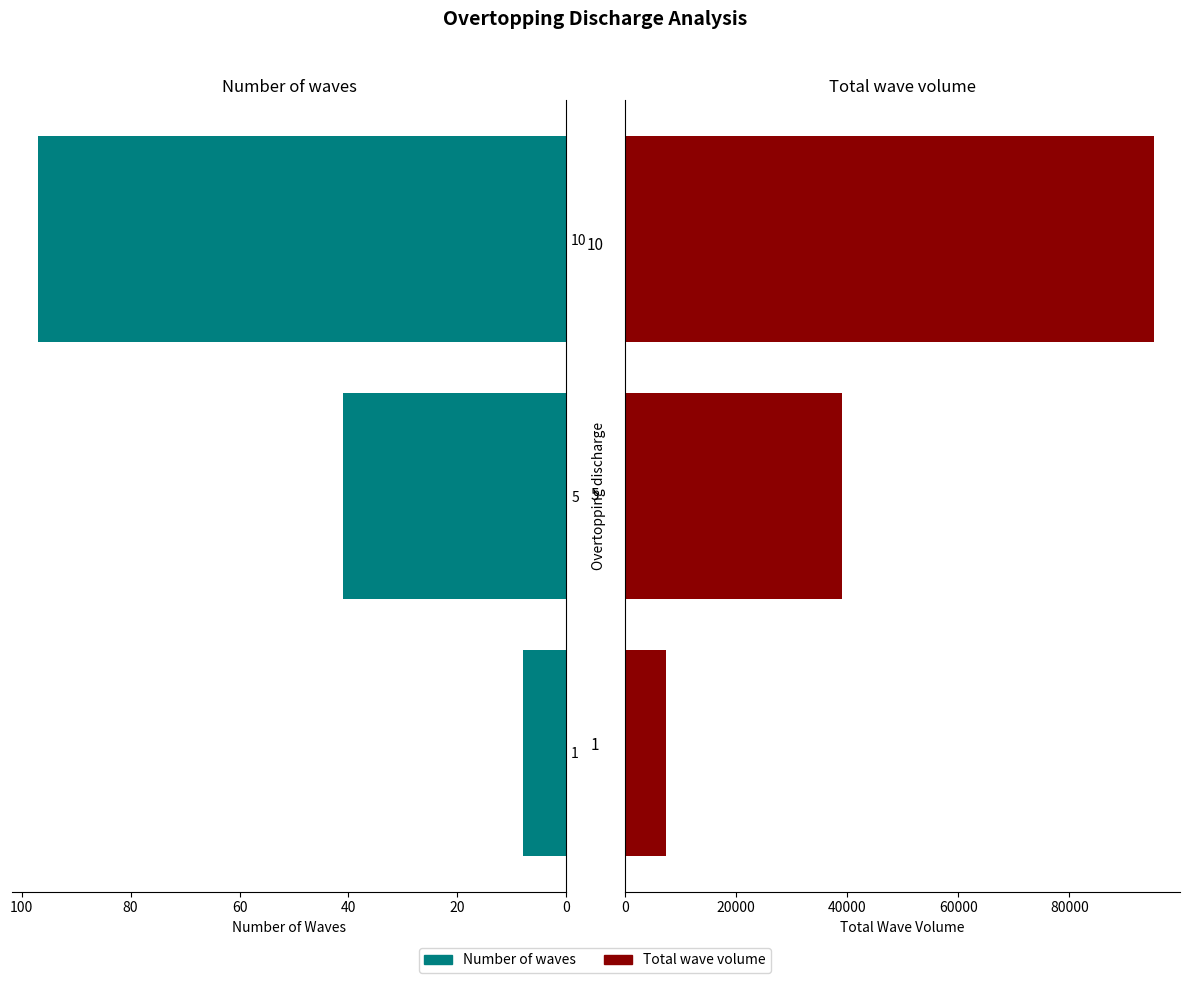

What is the value of the Total wave volume bar at the 3rd from the left?

95153